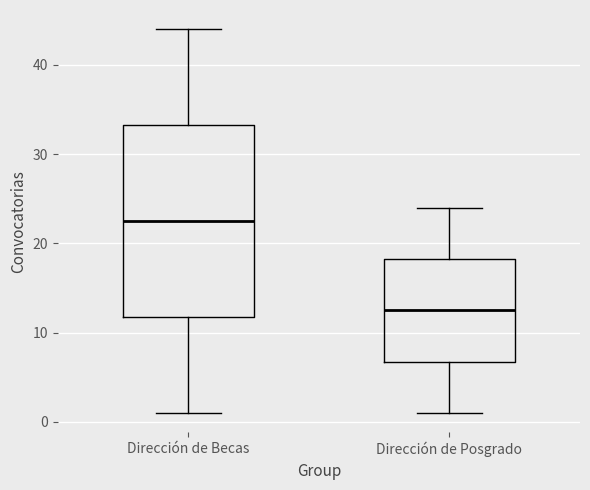

Where does the lower whisker of the box for Dirección de Becas end on the y-axis? The values are not printed on the chart, so give them approximately, as read against the axis.

1